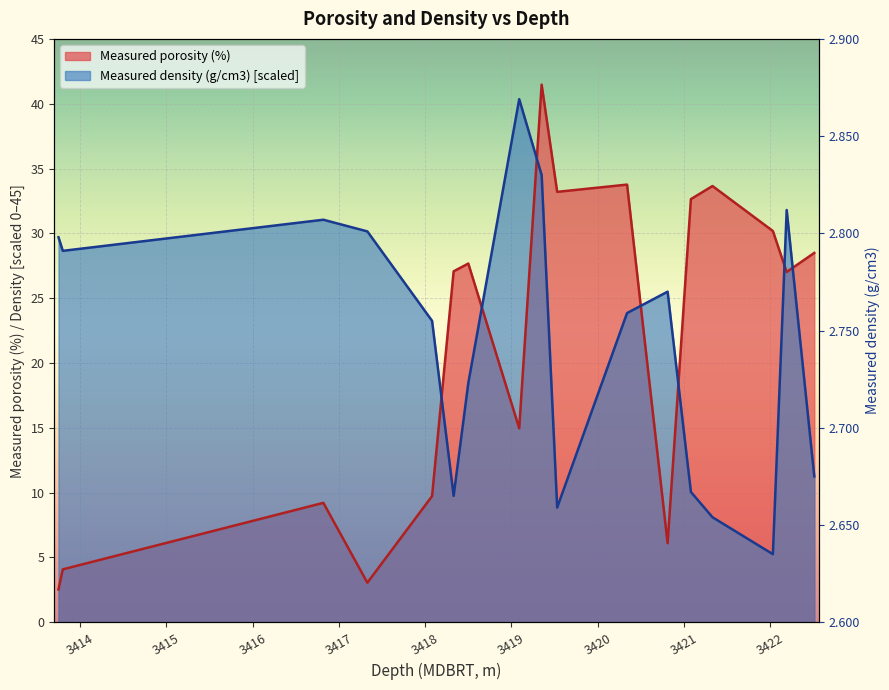

True or false: Measured density (g/cm3) has more than 2 points higher than both neighbors.

True